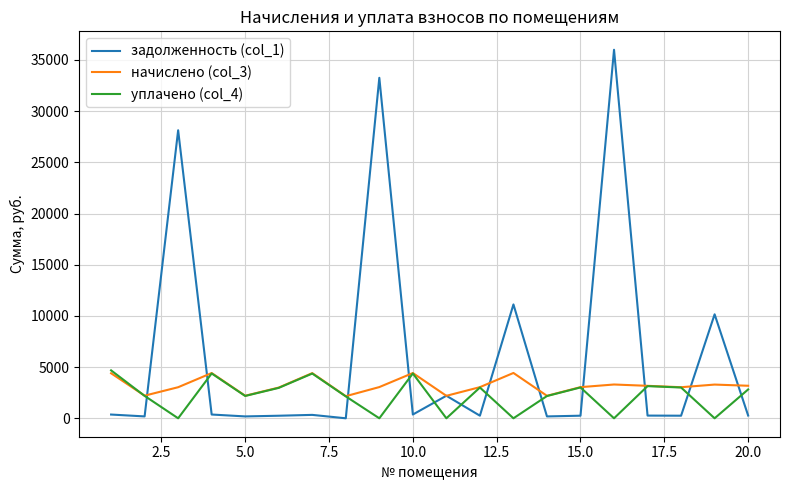

True or false: задолженность (col_1) and уплачено (col_4) cross at least once.

True